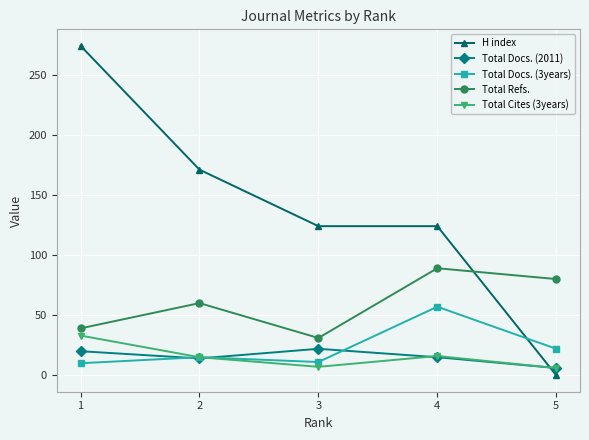

Between 3 and 5, which series saw the biggest shift?

H index